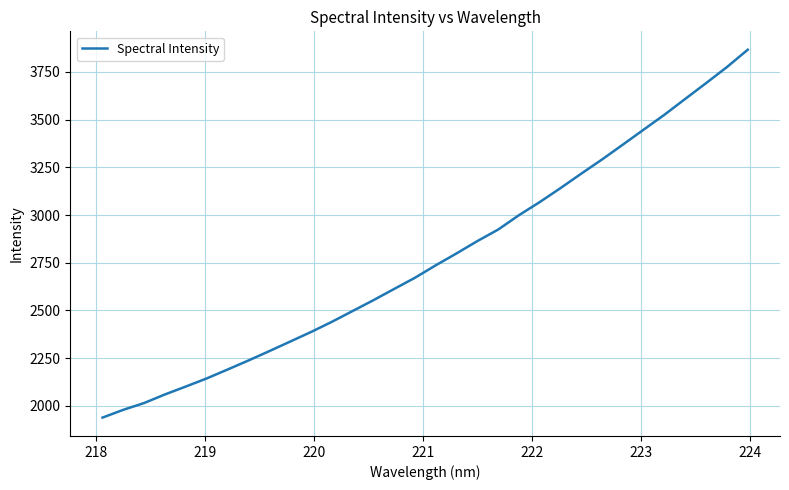

What is the greatest value displayed?

3866.1